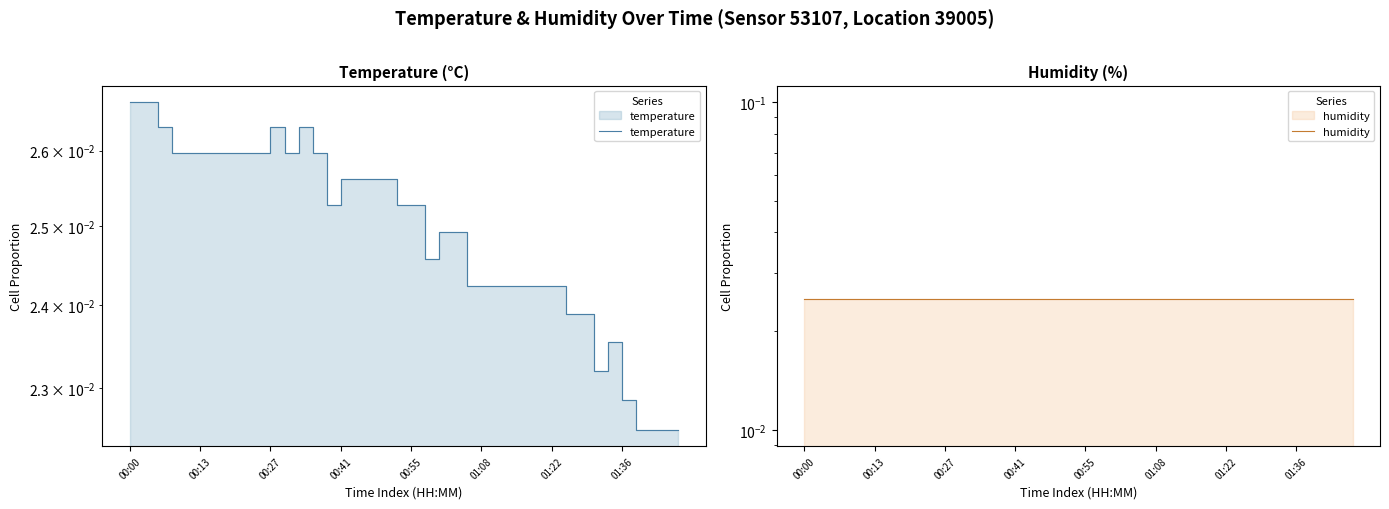

At how many categories does at least one series exceed 0?

40